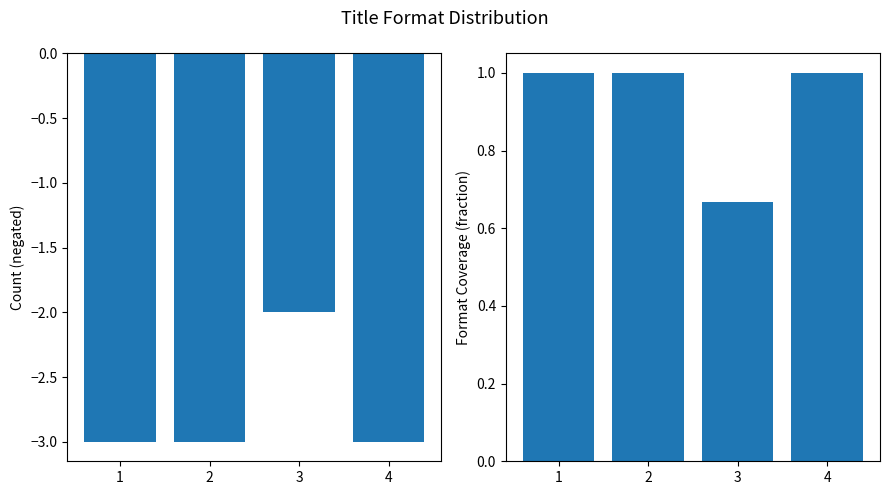

Rank the series by their maximum value, from lowest to highest.

Total Editions (neg), Format Coverage